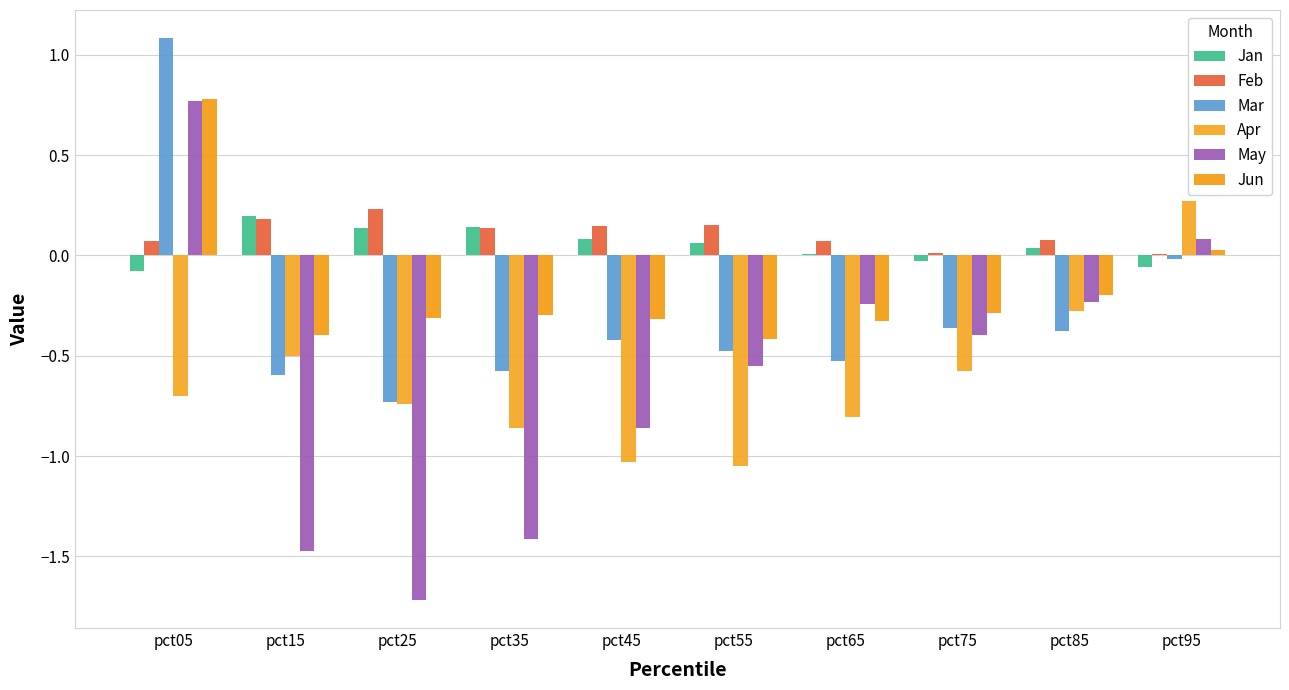

What is the value of the May bar at the 7th from the left?

-0.2